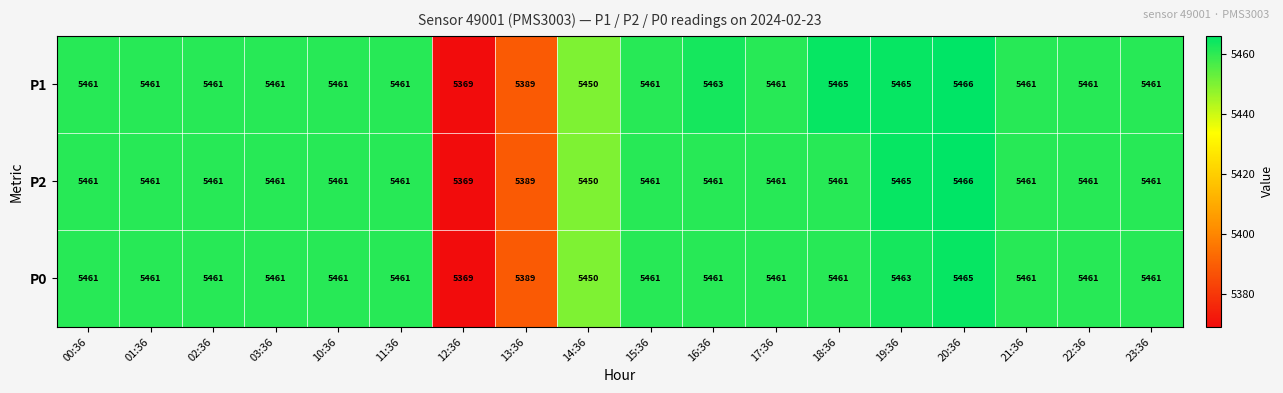

The value of P2 at 00:36 is 2115. True or false?

False